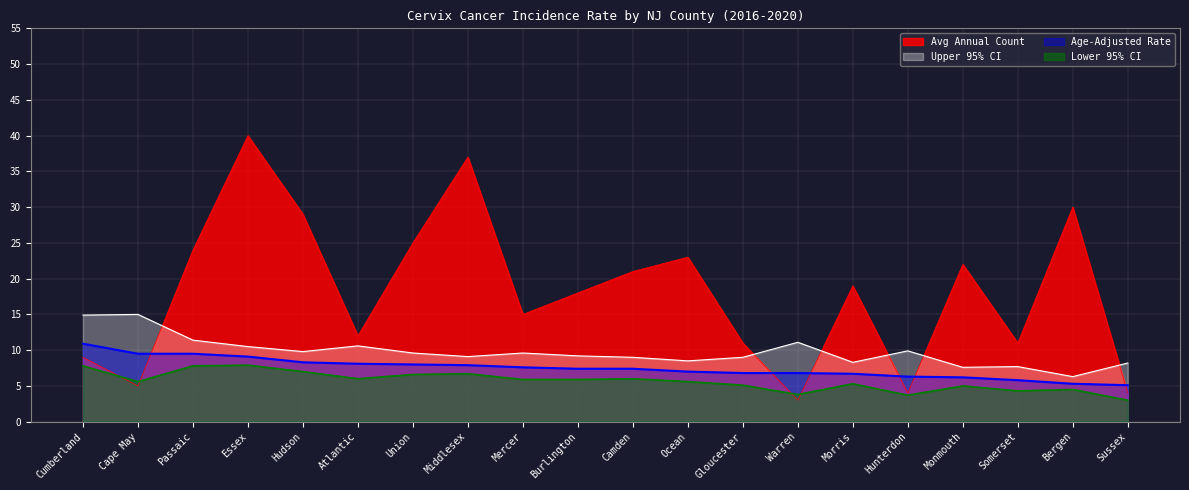

Reading left to right, extract all data points from this chart.

Avg Annual Count: 9.0	5.0	24.0	40.0	29.0	12.0	25.0	37.0	15.0	18.0	21.0	23.0	11.0	3.0	19.0	4.0	22.0	11.0	30.0	4.0
Age-Adjusted Rate: 10.9	9.5	9.5	9.1	8.3	8.1	8.0	7.9	7.6	7.4	7.4	7.0	6.8	6.8	6.7	6.3	6.2	5.8	5.3	5.1
Upper 95% CI: 14.9	15.0	11.4	10.5	9.8	10.6	9.6	9.1	9.6	9.2	9.0	8.5	9.0	11.1	8.3	9.9	7.6	7.7	6.3	8.2
Lower 95% CI: 7.8	5.6	7.8	7.9	7.0	6.0	6.6	6.7	5.9	5.9	6.0	5.6	5.1	3.8	5.3	3.7	5.0	4.3	4.5	3.0